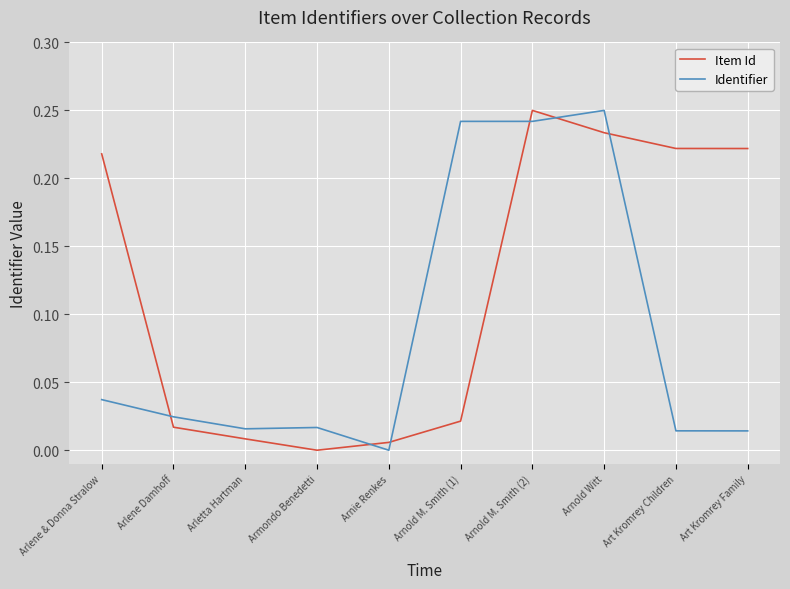

Between Arnold M. Smith (1) and Arnold M. Smith (2), which series saw the biggest shift?

Item Id